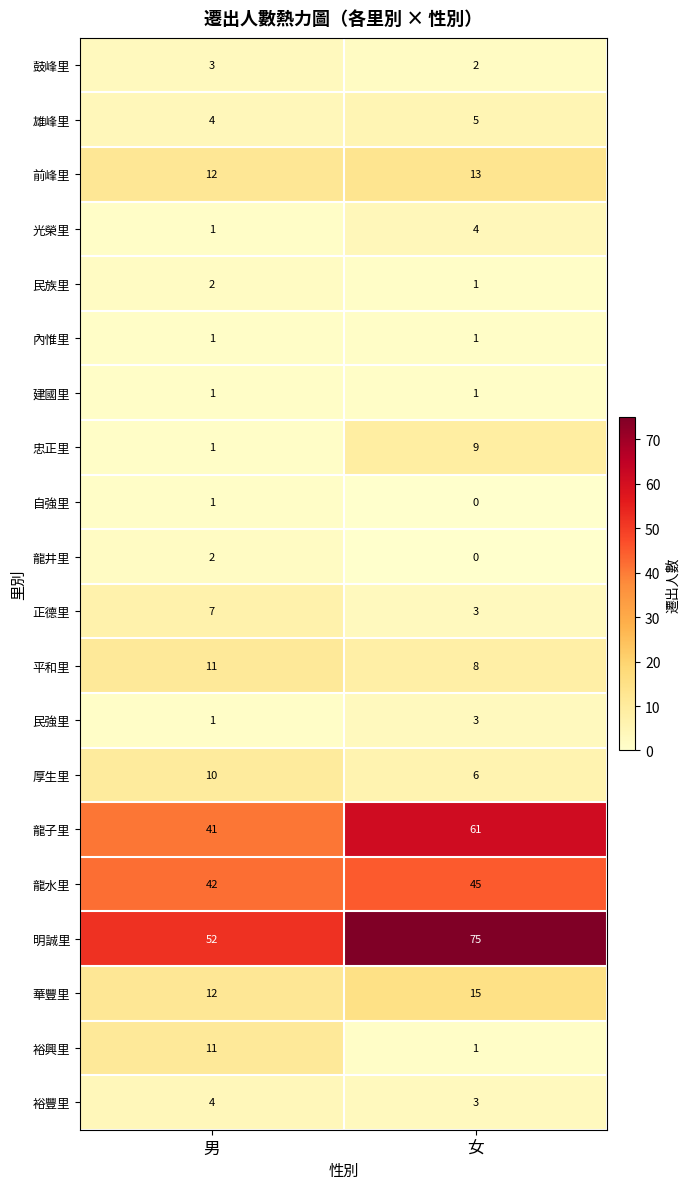

Between 男 and 女, which series saw the biggest shift?

明誠里